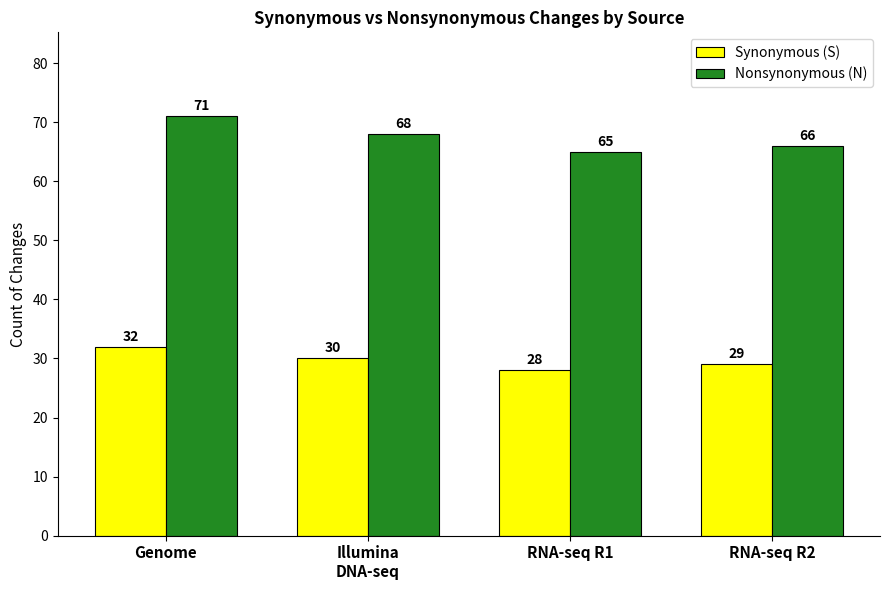

Which category has the highest value in the Synonymous (S) series?

Genome